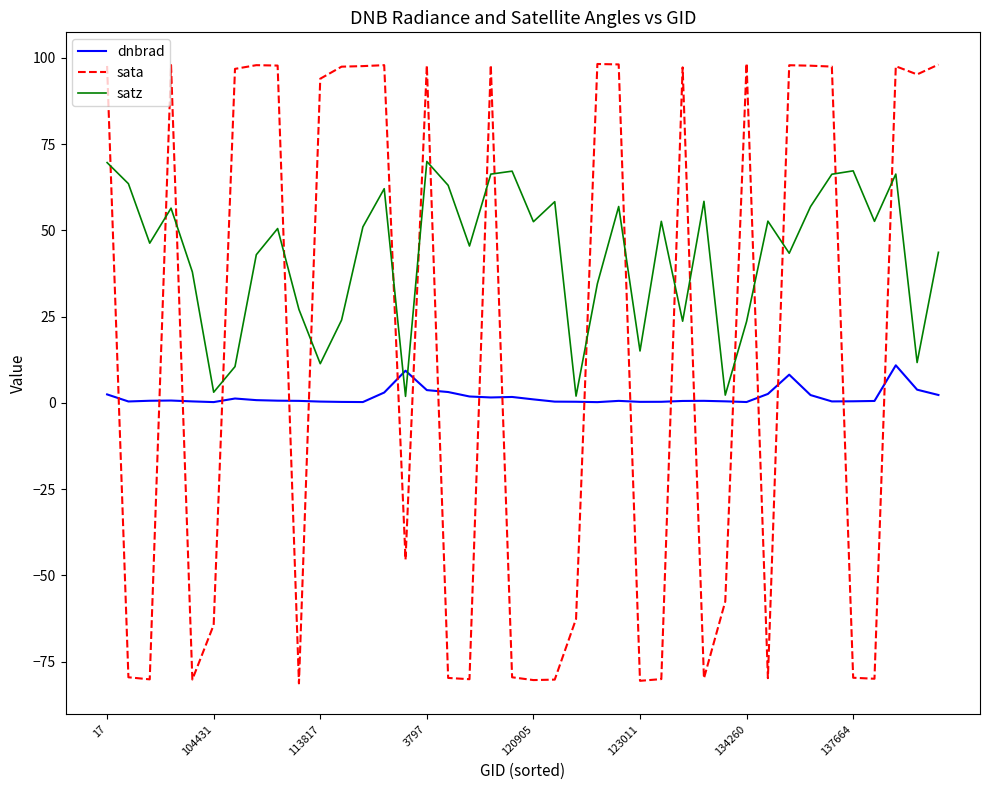

What is the greatest value displayed?

98.4